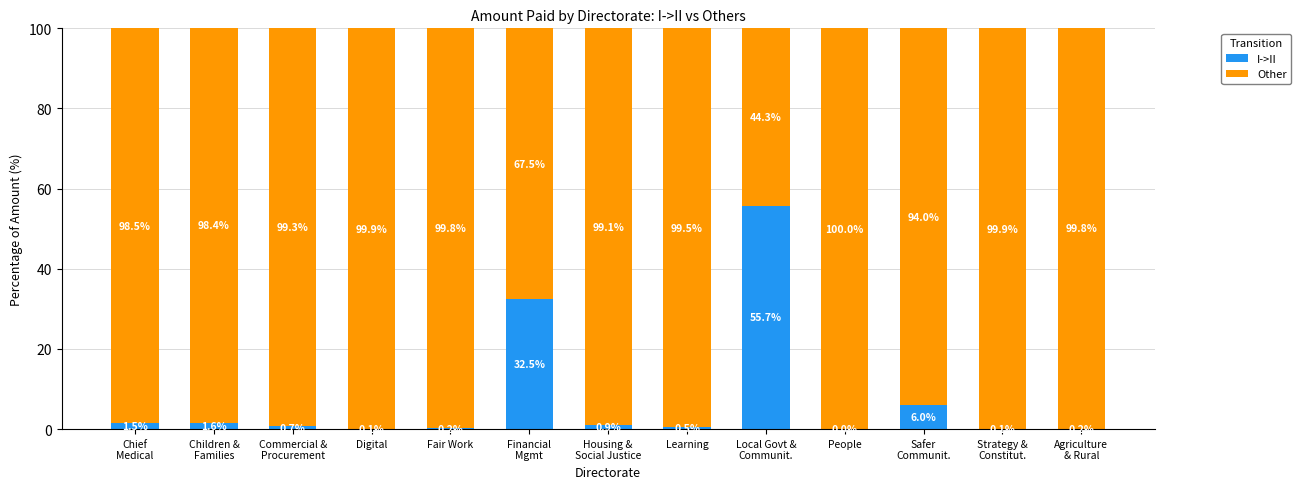

What is the maximum value for I->II?

55.7